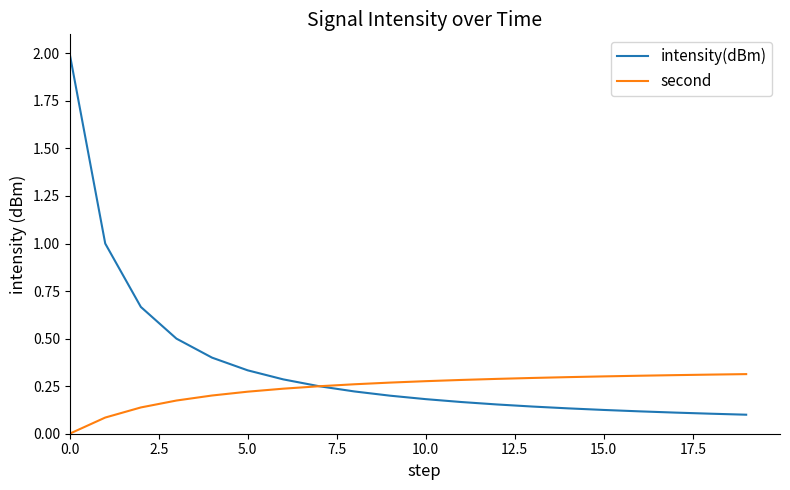

What is the average value of the intensity(dBm) series?

0.4